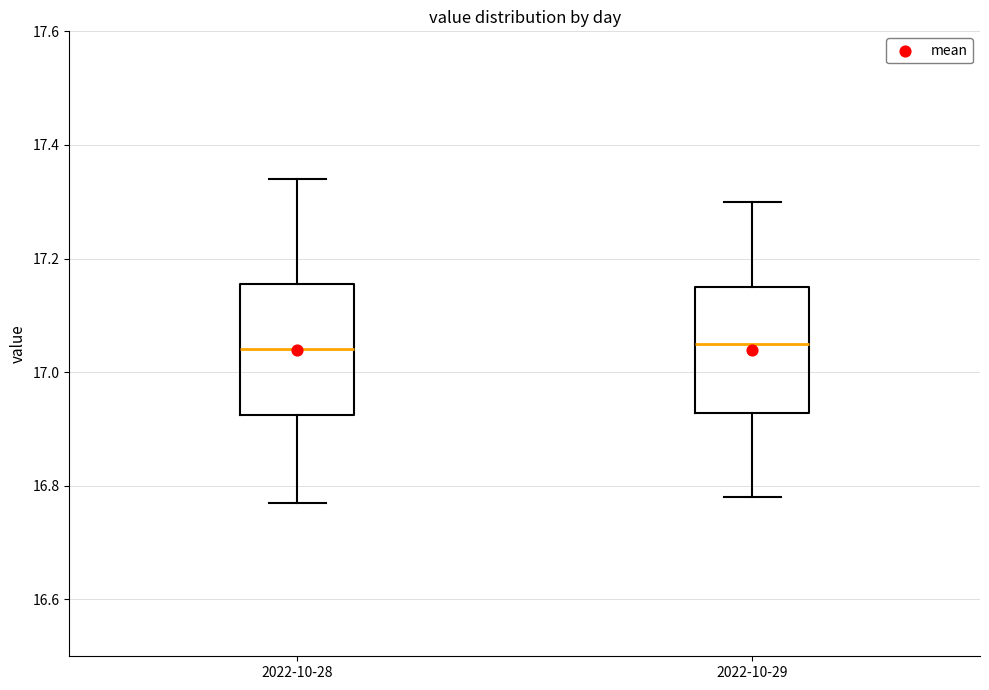

Reading left to right, transcribe this box plot: for each box, give where its median line is, the range the box spans, and where its two whiskers end, as read against the y-axis. The values are not printed on the chart, so give them approximately, as read against the axis.

2022-10-28: median 17.04, box 16.92 to 17.16, whiskers 16.78 to 17.34
2022-10-29: median 17.06, box 16.92 to 17.16, whiskers 16.78 to 17.30